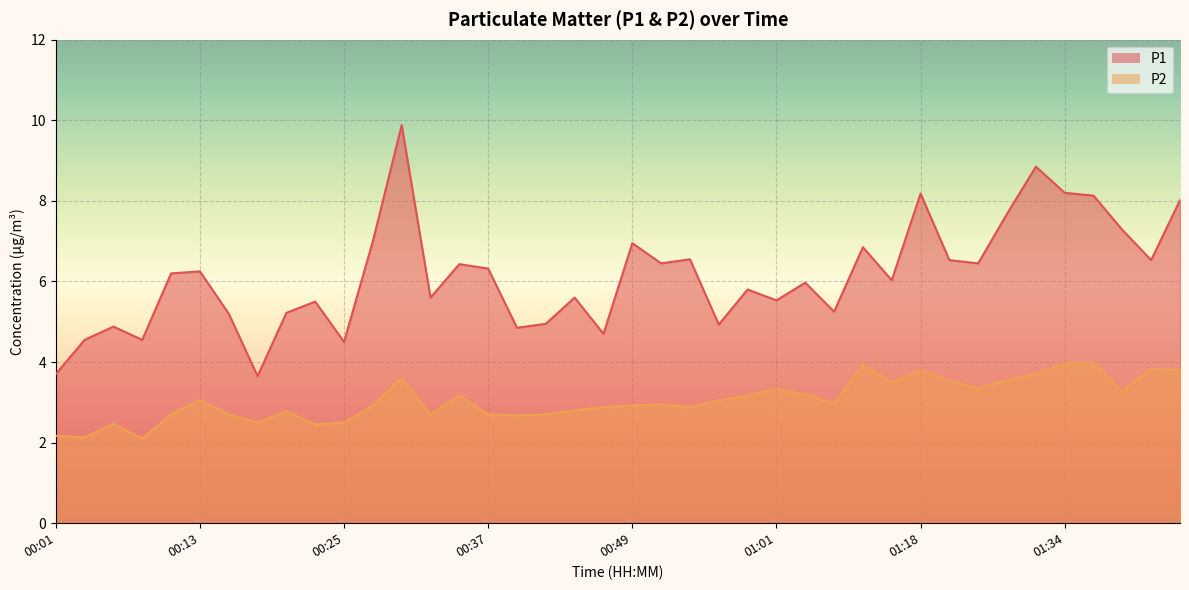

The P2 series shows 3.1 at 00:01. True or false?

False